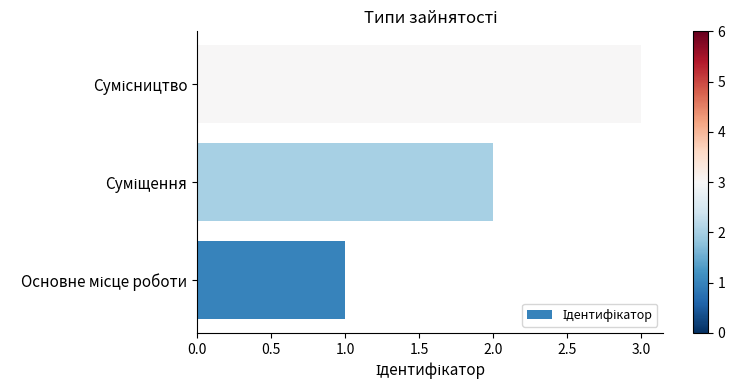

What is the difference between the maximum and minimum values?

2